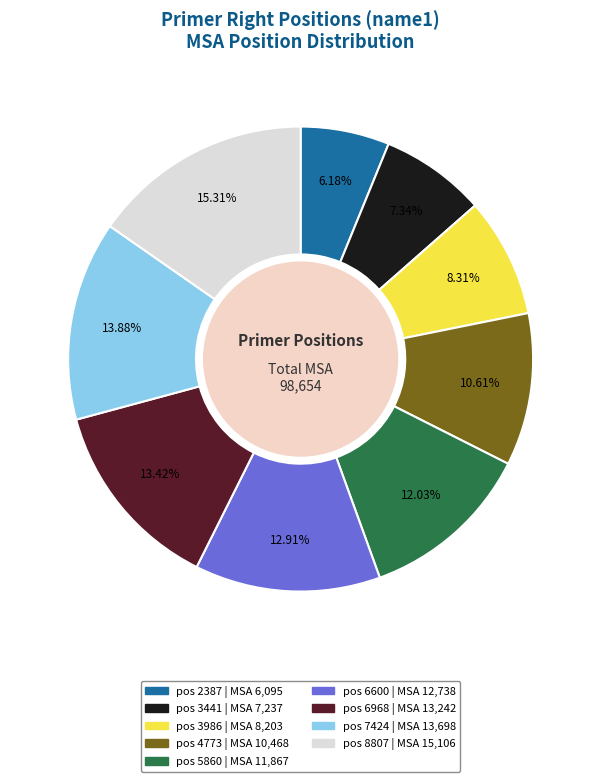

Is there a majority slice in this chart?

No